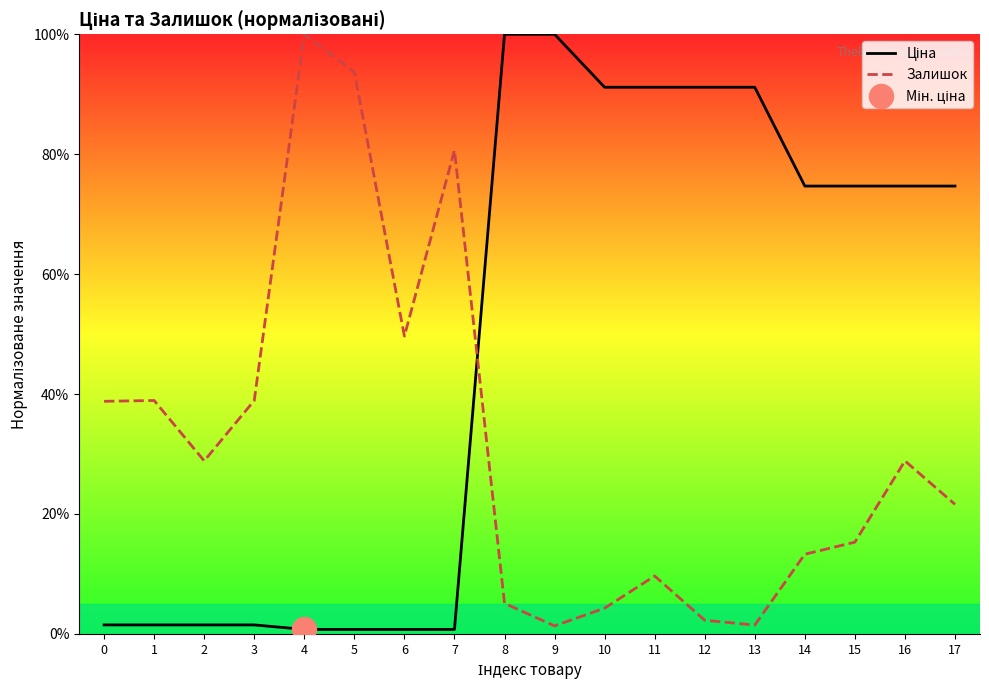

Which series has the widest spread of Y values?

Ціна